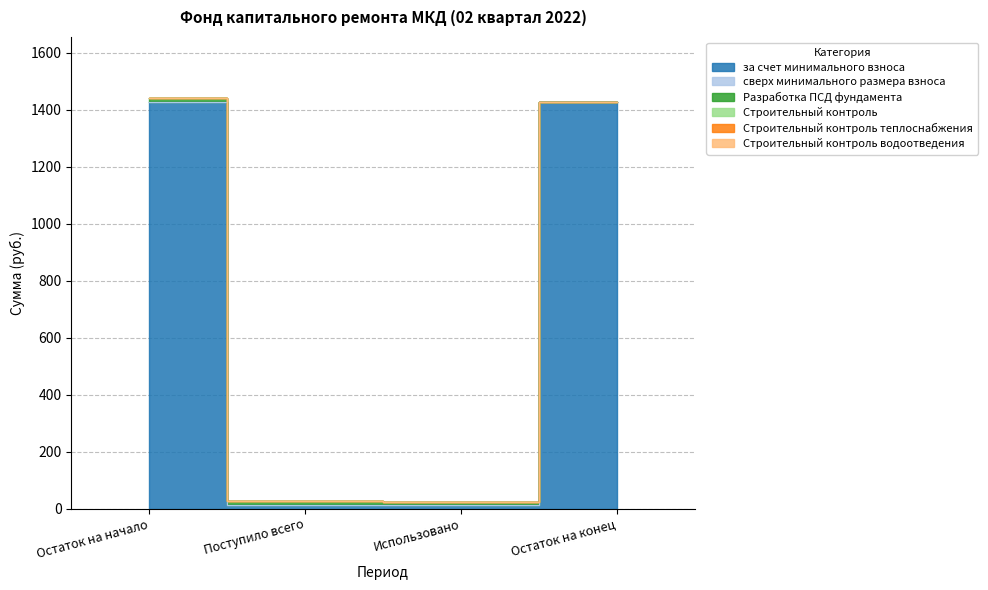

The value of Строительный контроль теплоснабжения at Остаток на начало is 0.0. True or false?

True